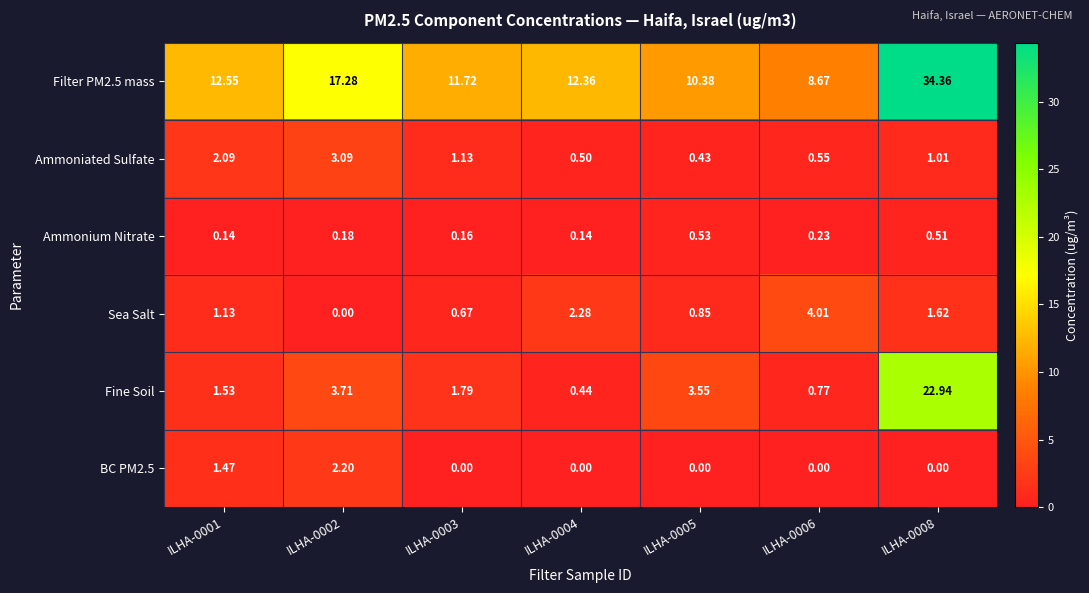

Is the value of Sea Salt at ILHA-0008 greater than the value of Fine Soil at ILHA-0003?

No